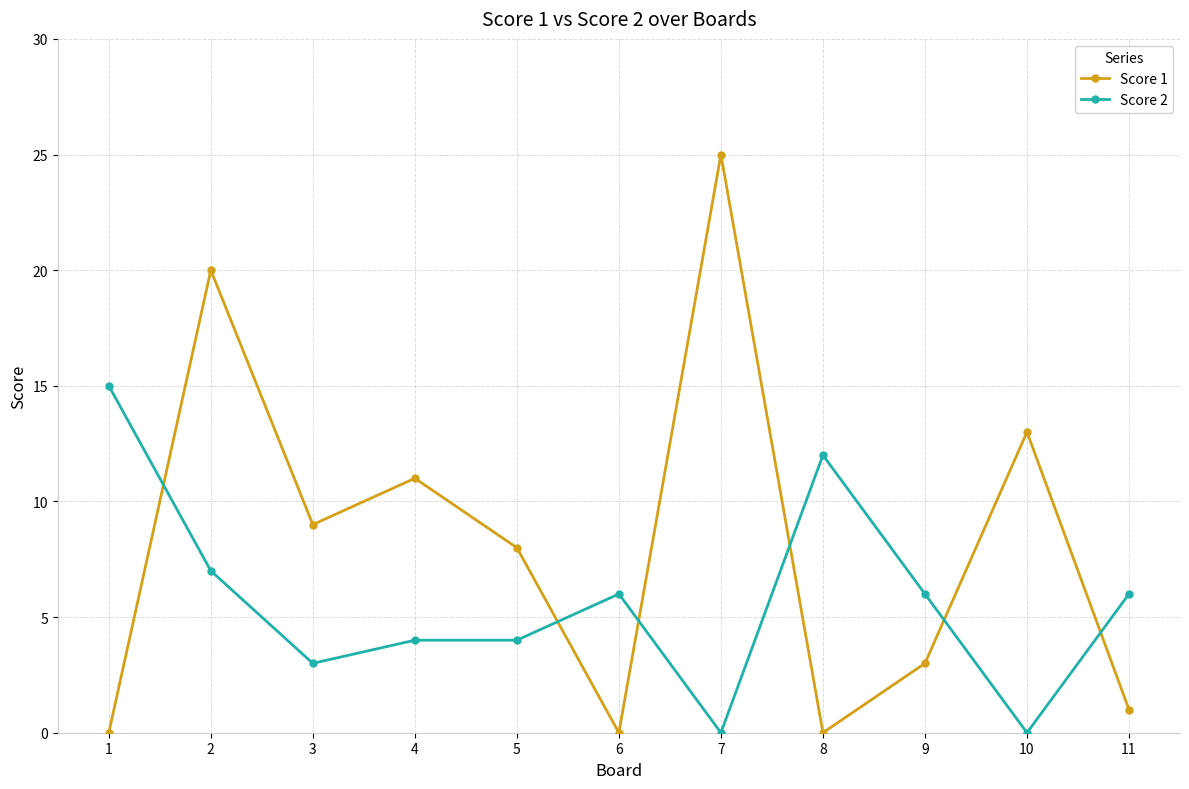

Is it true that Score 1 equals 7 at 4?

False